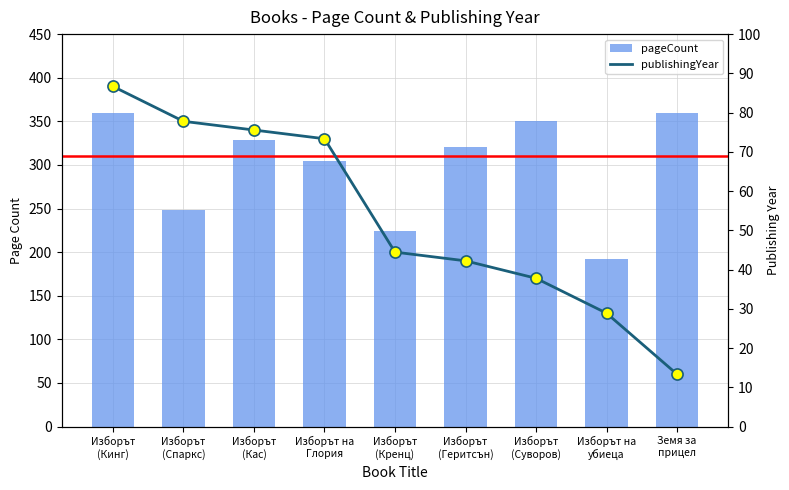

What is the sum of the publishingYear values at Изборът
(Суворов) and Изборът
(Геритсън)?

80.0